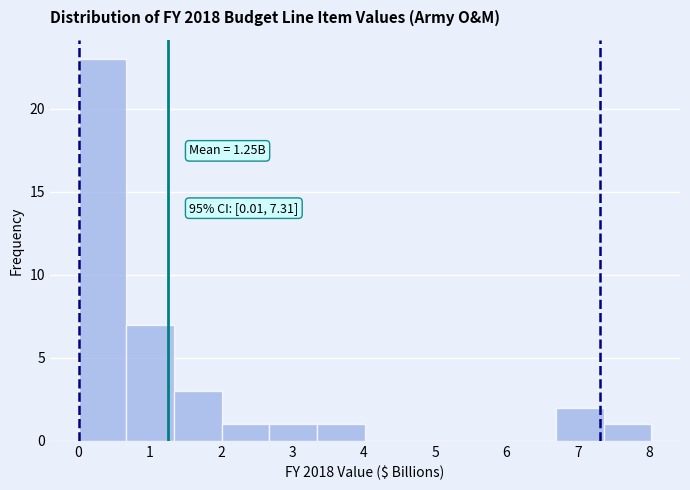

Which range on the x-axis has the tallest bar?

0.0 to 0.7